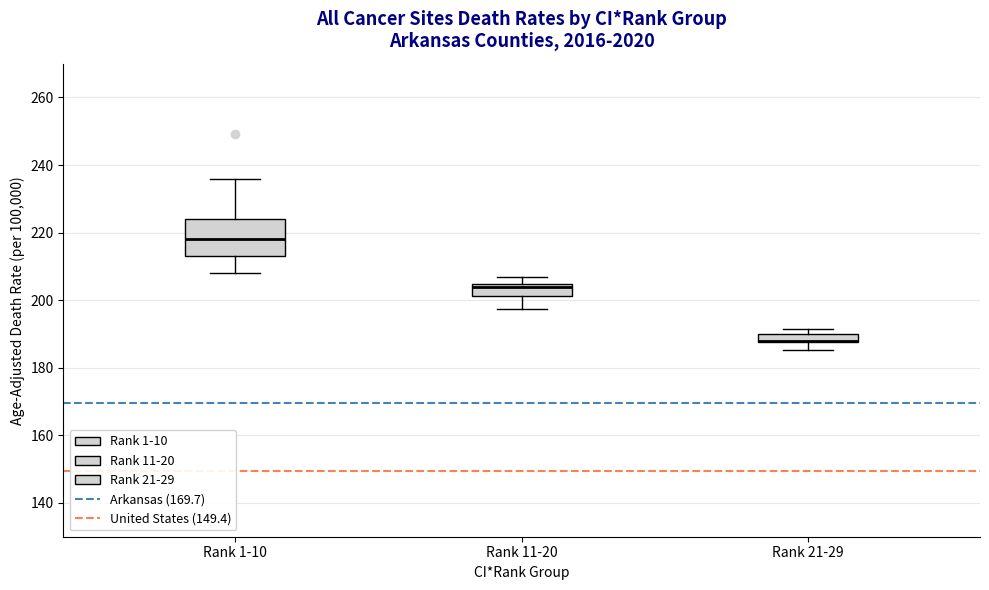

Where is the lower edge of the box for Rank 1-10 on the y-axis? The values are not printed on the chart, so give them approximately, as read against the axis.

214